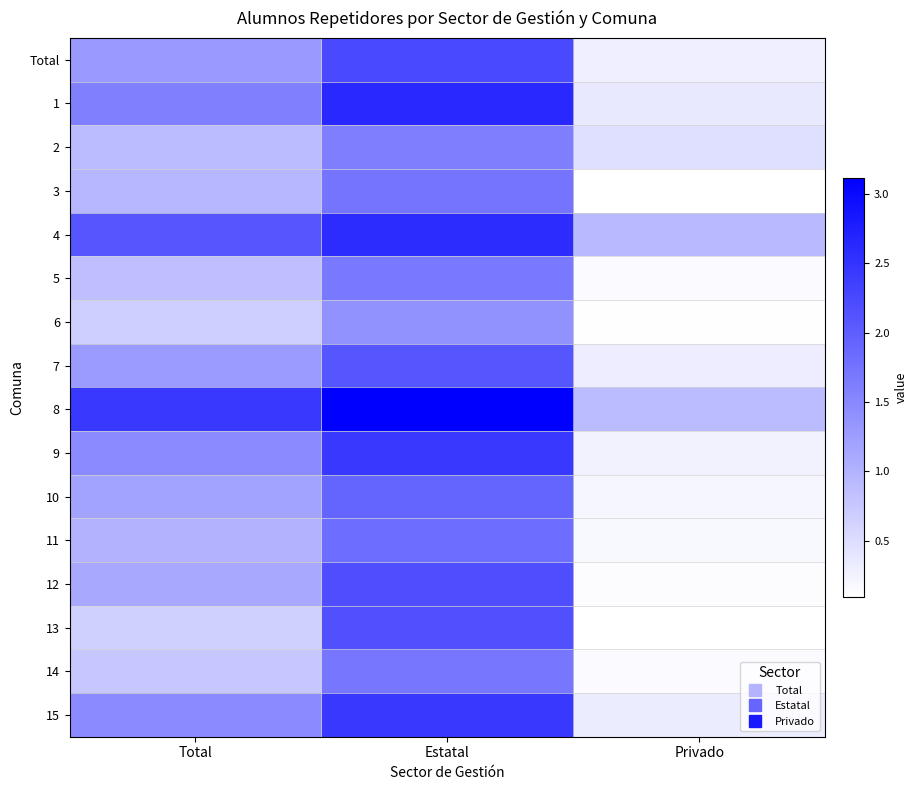

Reading left to right, extract all data points from this chart.

Total: Total=1.3	Estatal=2.2	Privado=0.3
1: Total=1.6	Estatal=2.6	Privado=0.4
2: Total=0.9	Estatal=1.6	Privado=0.5
3: Total=1.0	Estatal=1.7	Privado=0.1
4: Total=2.1	Estatal=2.6	Privado=0.9
5: Total=0.9	Estatal=1.7	Privado=0.1
6: Total=0.7	Estatal=1.4	Privado=0.1
7: Total=1.3	Estatal=2.1	Privado=0.3
8: Total=2.4	Estatal=3.1	Privado=0.9
9: Total=1.5	Estatal=2.5	Privado=0.3
10: Total=1.2	Estatal=1.9	Privado=0.2
11: Total=1.0	Estatal=1.8	Privado=0.2
12: Total=1.1	Estatal=2.2	Privado=0.1
13: Total=0.6	Estatal=2.2	Privado=0.1
14: Total=0.8	Estatal=1.7	Privado=0.2
15: Total=1.5	Estatal=2.4	Privado=0.3